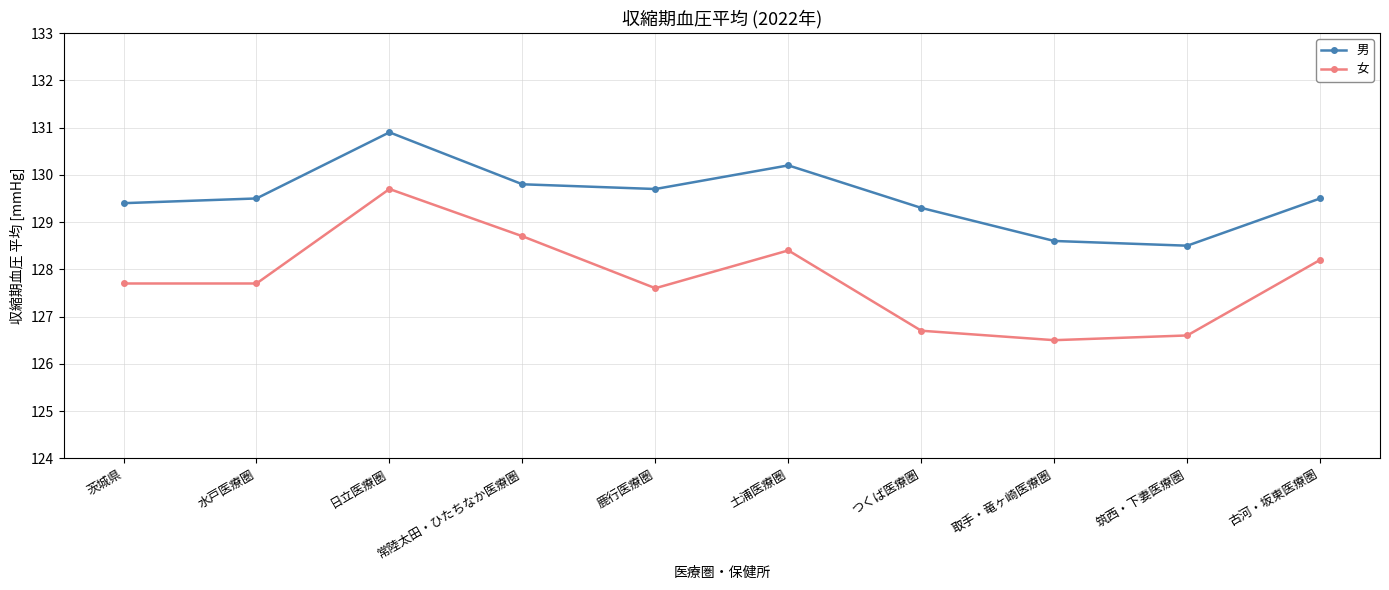

Reading left to right, transcribe all the data shown in this chart.

男: 129.4	129.5	130.9	129.8	129.7	130.2	129.3	128.6	128.5	129.5
女: 127.7	127.7	129.7	128.7	127.6	128.4	126.7	126.5	126.6	128.2